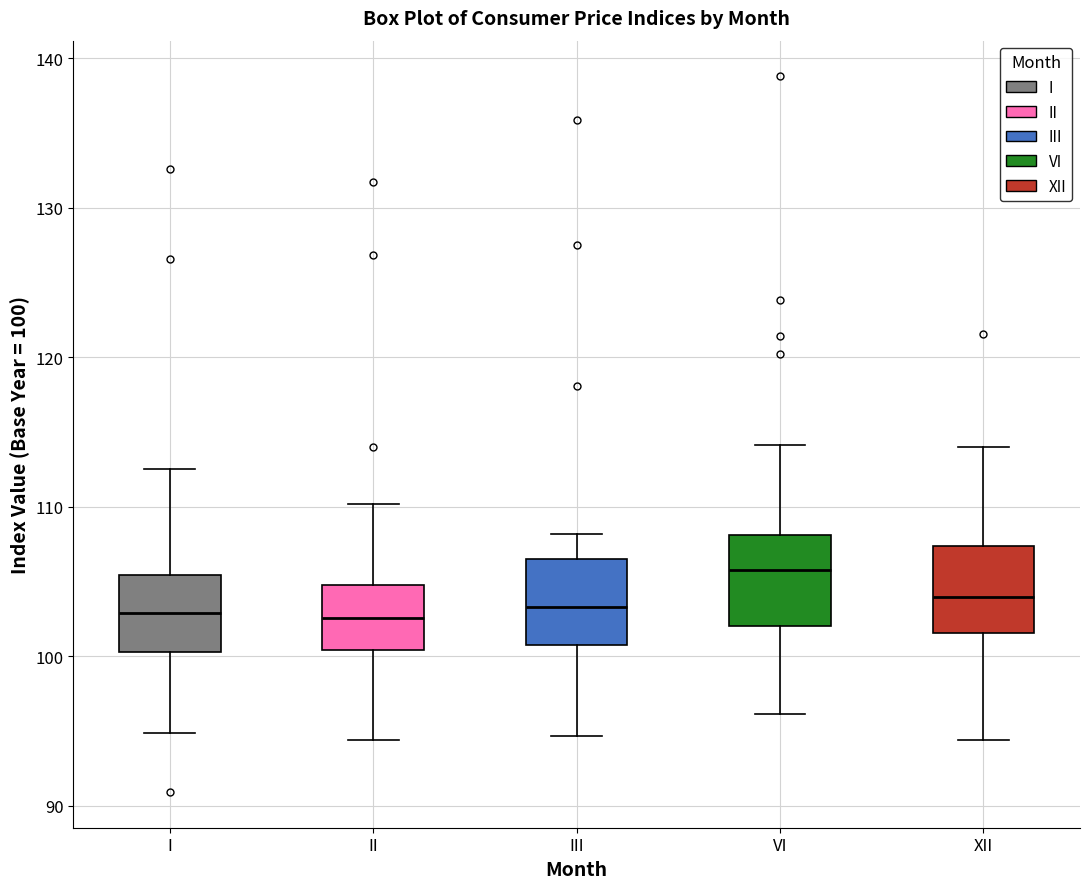

Reading left to right, read every box against the y-axis: the position of its median line, the range the box covers, and the ends of its whiskers. The values are not printed on the chart, so give them approximately, as read against the axis.

I: median 103, box 100 to 105, whiskers 95 to 113
II: median 103, box 100 to 105, whiskers 94 to 110
III: median 103, box 101 to 107, whiskers 95 to 108
VI: median 106, box 102 to 108, whiskers 96 to 114
XII: median 104, box 102 to 107, whiskers 94 to 114